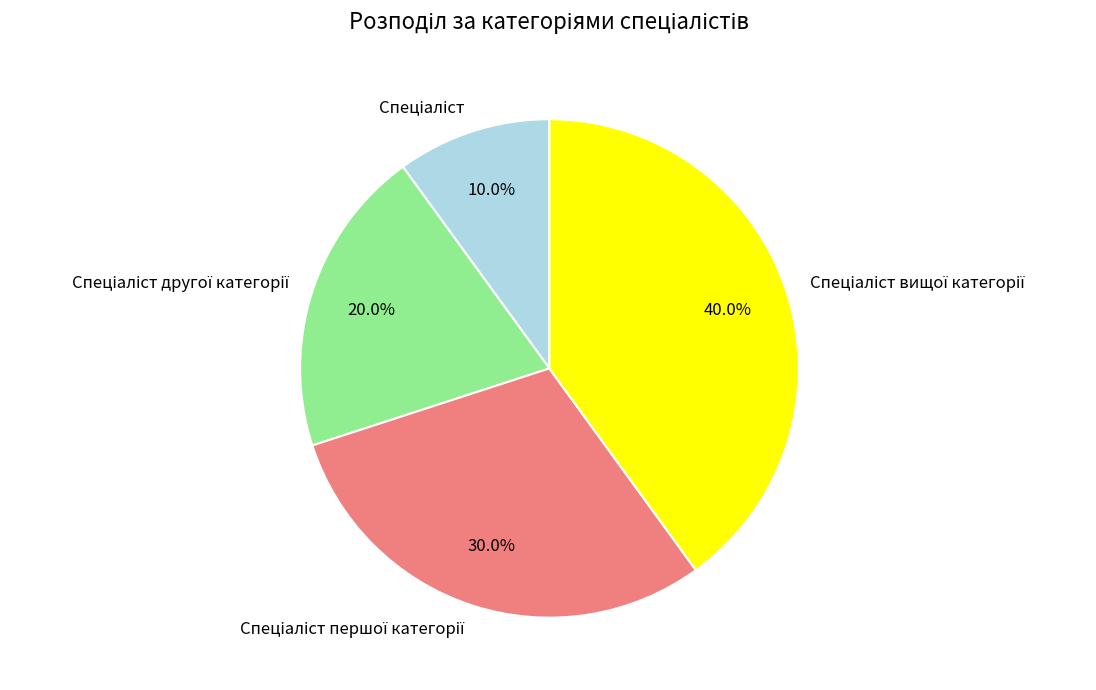

Is there a majority slice in this chart?

No